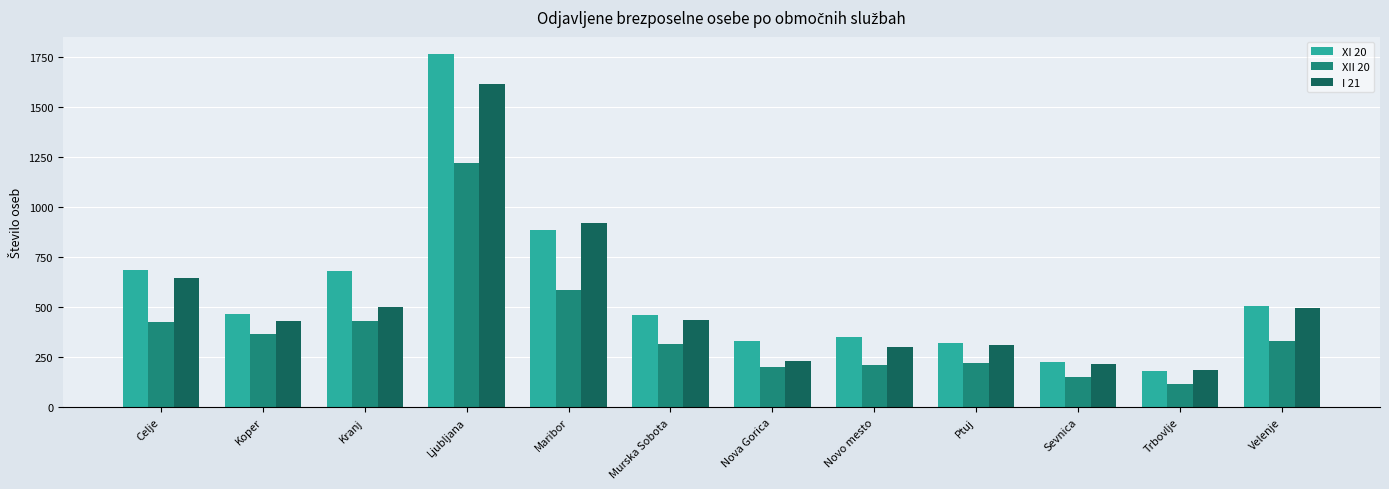

Is the value of I 21 at Novo mesto greater than the value of XI 20 at Novo mesto?

No